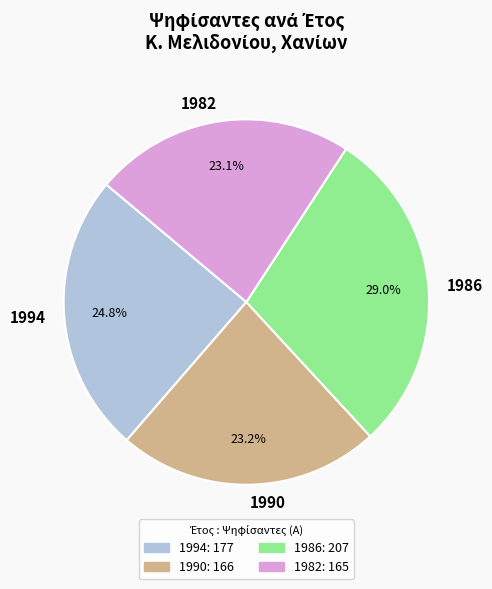

How much of the chart is everything except 1982?

76.9%